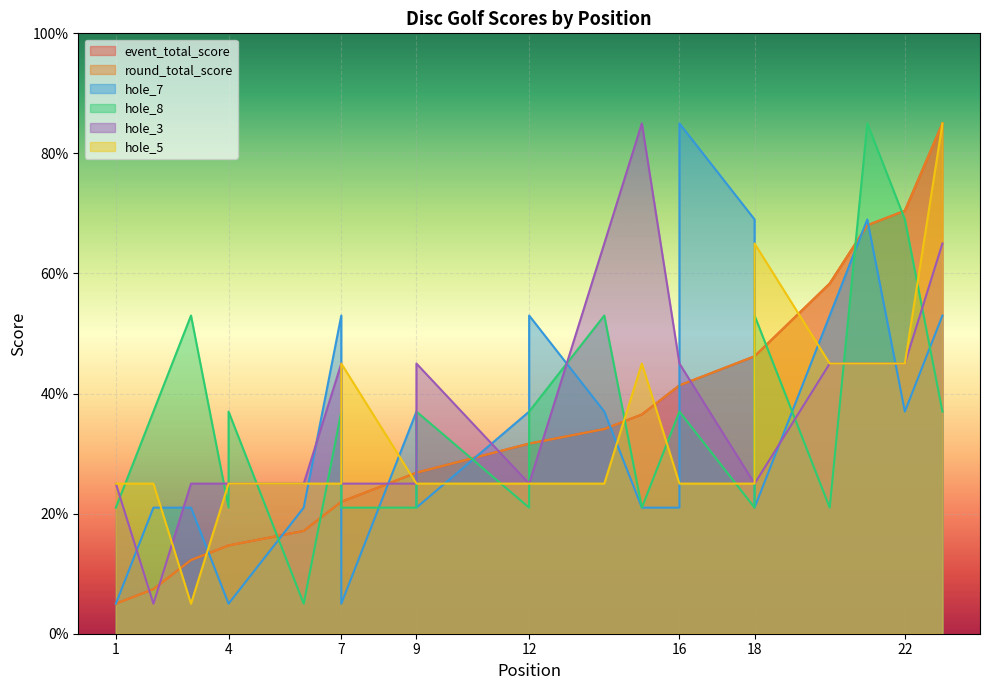

Which series has the largest total across all categories?

hole_3